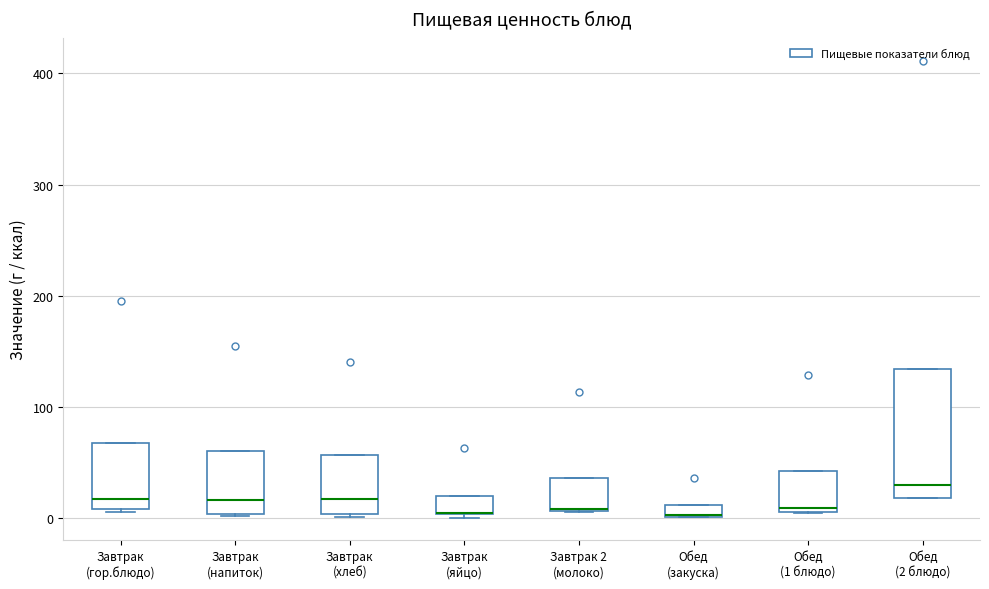

Where does the median line of the box for Завтрак (гор.блюдо) sit on the y-axis? The values are not printed on the chart, so give them approximately, as read against the axis.

20